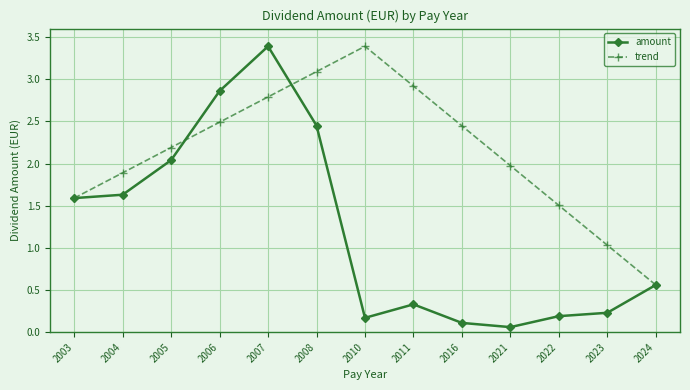

The trend series shows 3.4 at 2010. True or false?

True